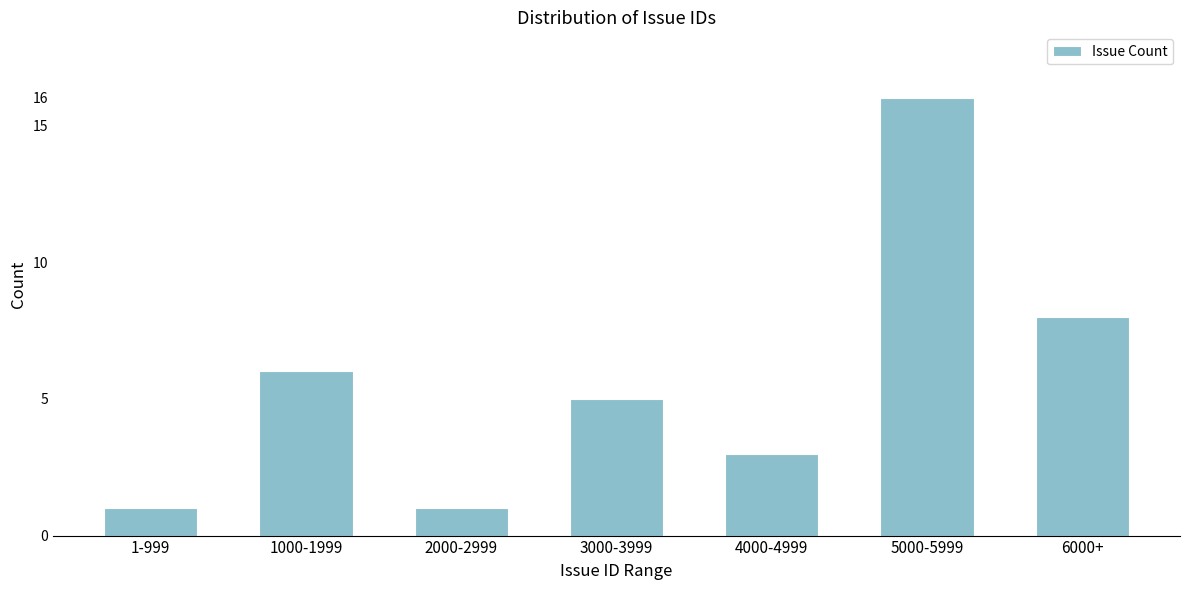

Reading right to left, extract all data points from this chart.

8	16	3	5	1	6	1